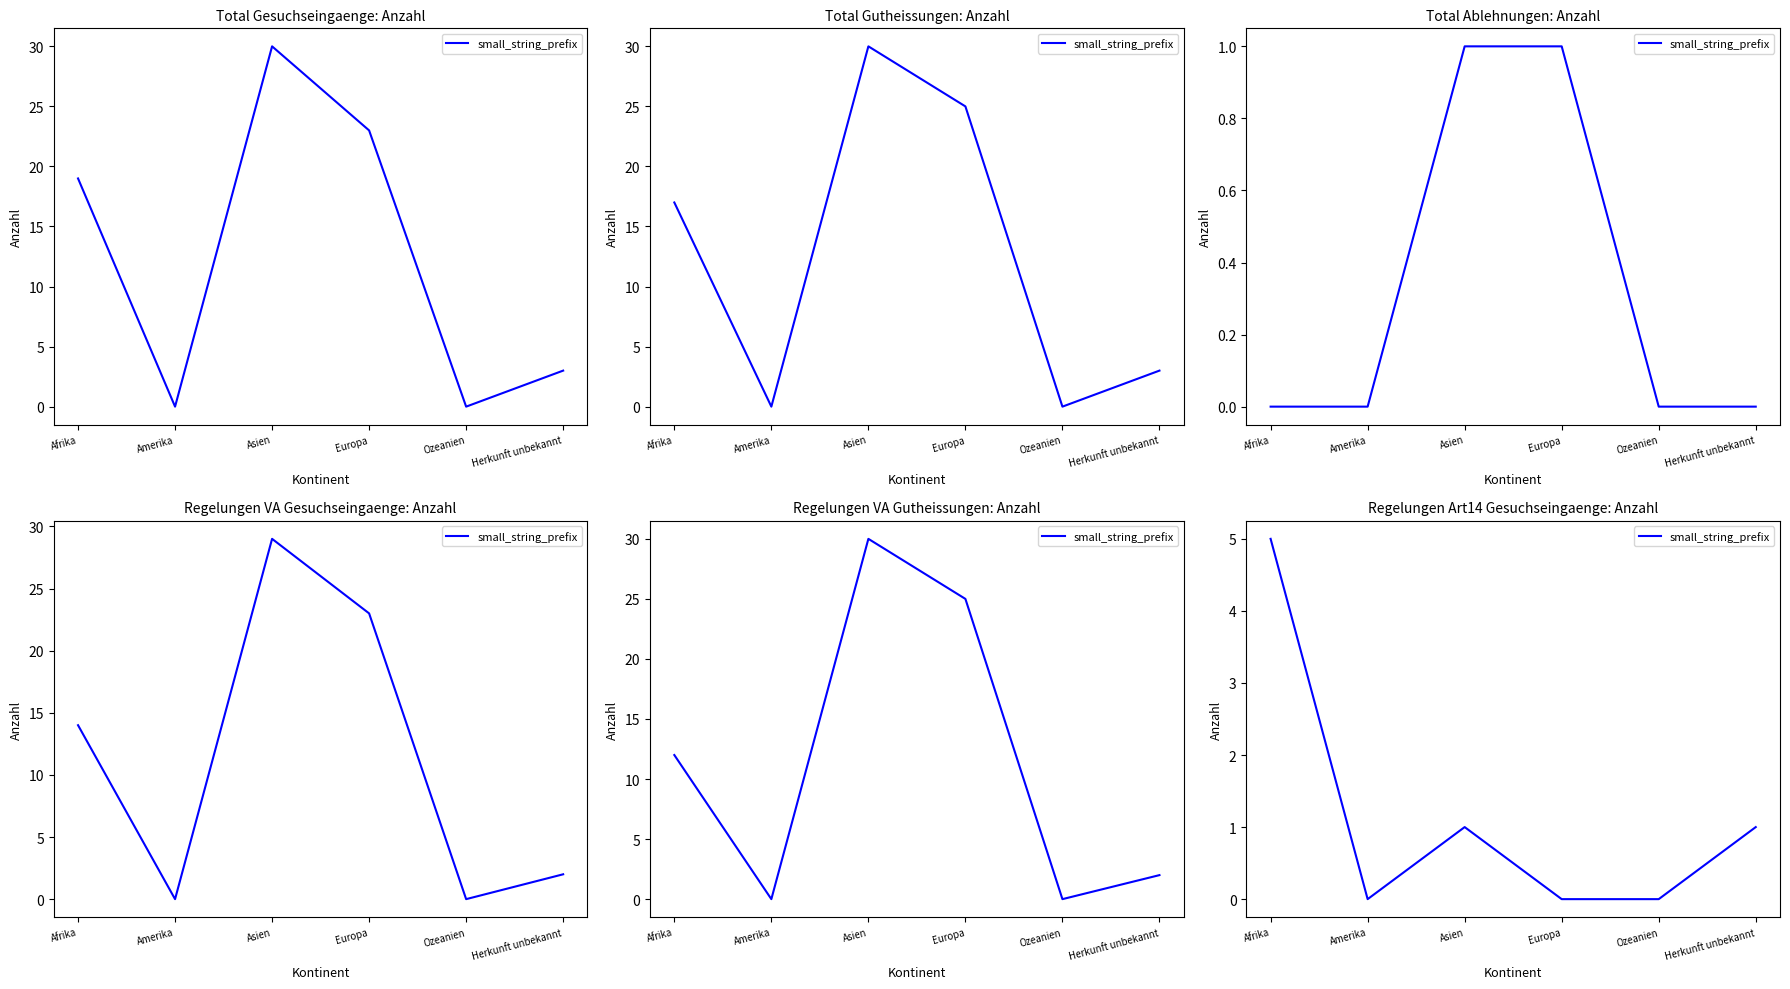

Count the number of values greater than 1.

1